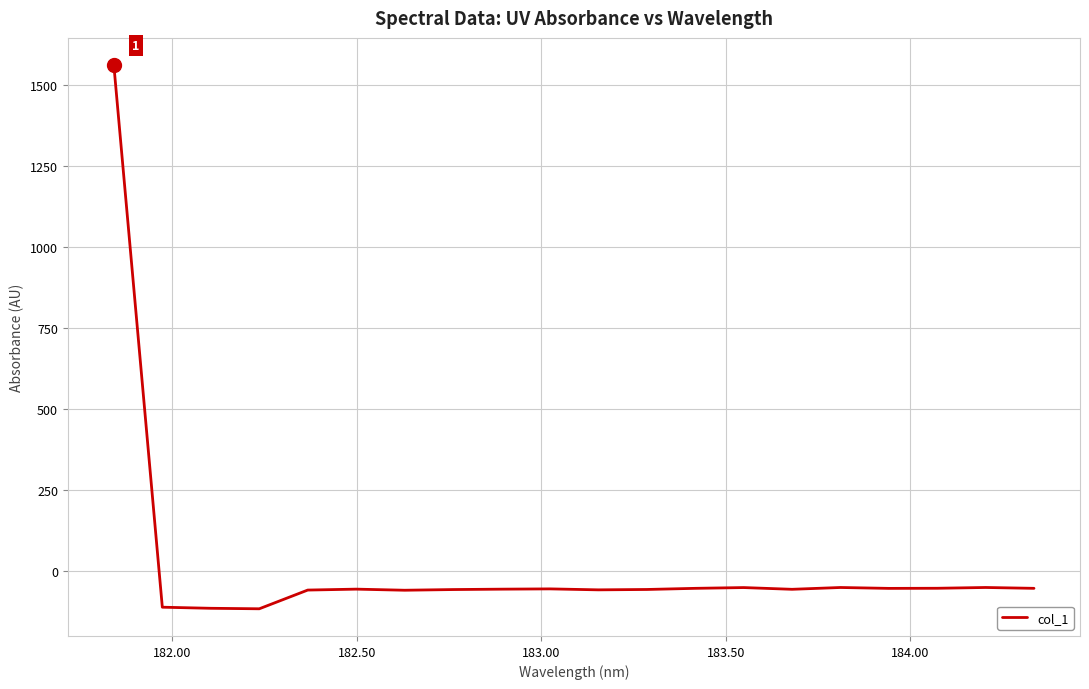

What is the maximum value shown in the chart?

1560.9